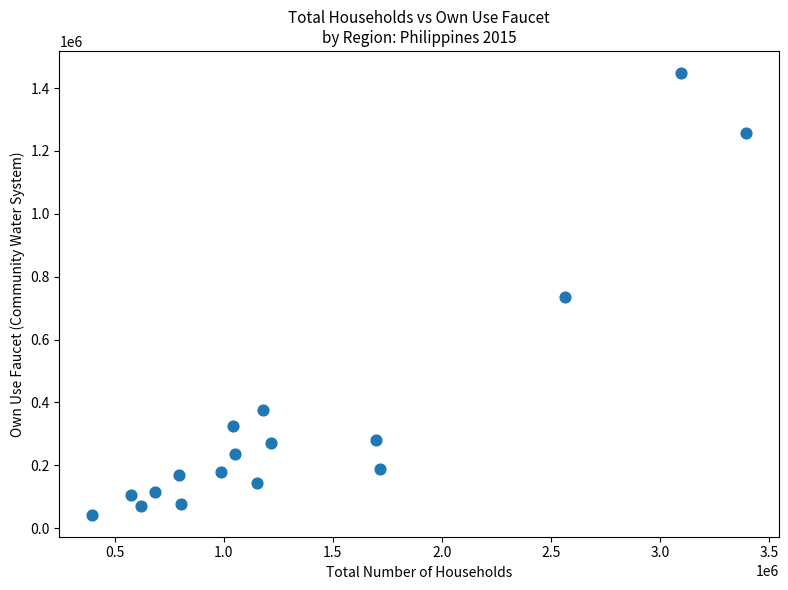

What is the range of X values (max minus min)?

2999584